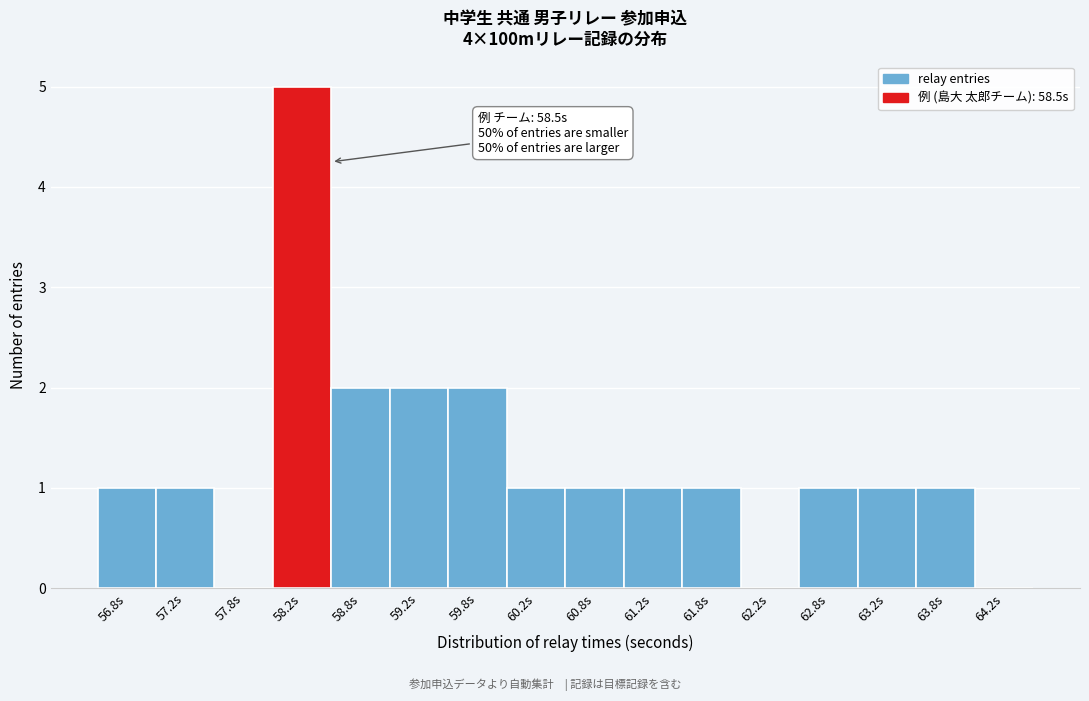

Reading left to right, list all the values displayed in this chart.

56.8s=1	57.2s=1	57.8s=0	58.2s=5	58.8s=2	59.2s=2	59.8s=2	60.2s=1	60.8s=1	61.2s=1	61.8s=1	62.2s=0	62.8s=1	63.2s=1	63.8s=1	64.2s=0